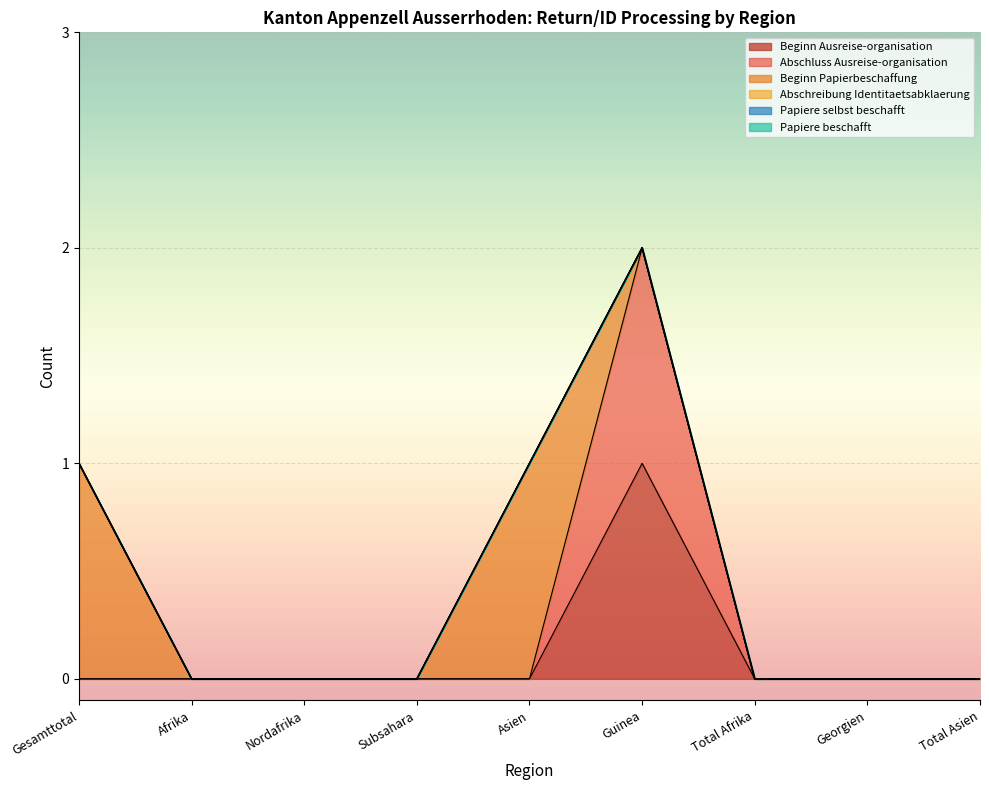

What is the label of the 3rd point from the left?

Nordafrika